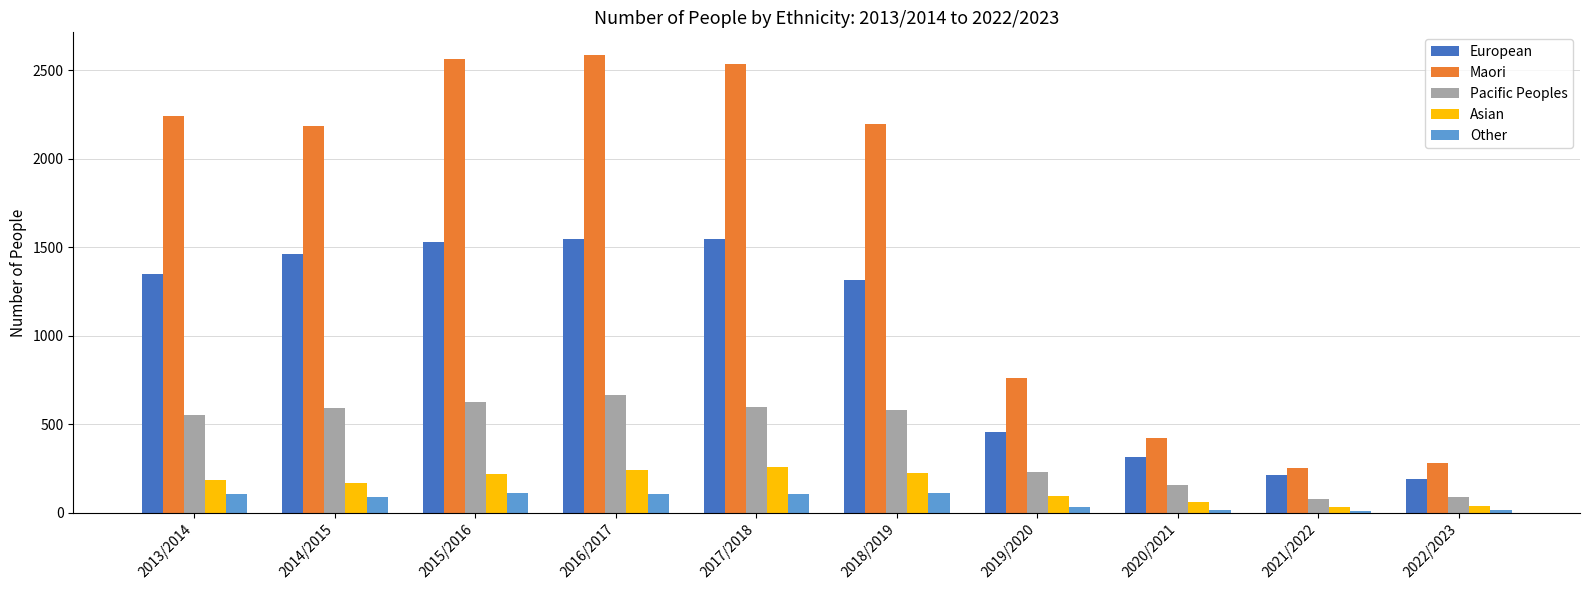

How many categories are shown in the chart?

10